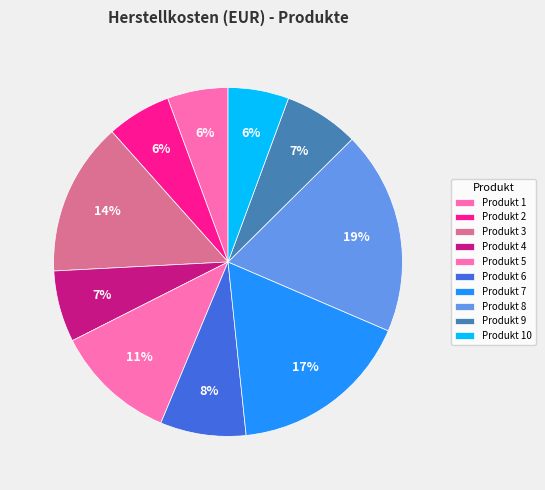

Approximately how many times larger is the value at Produkt 6 compared to Produkt 3?

0.6